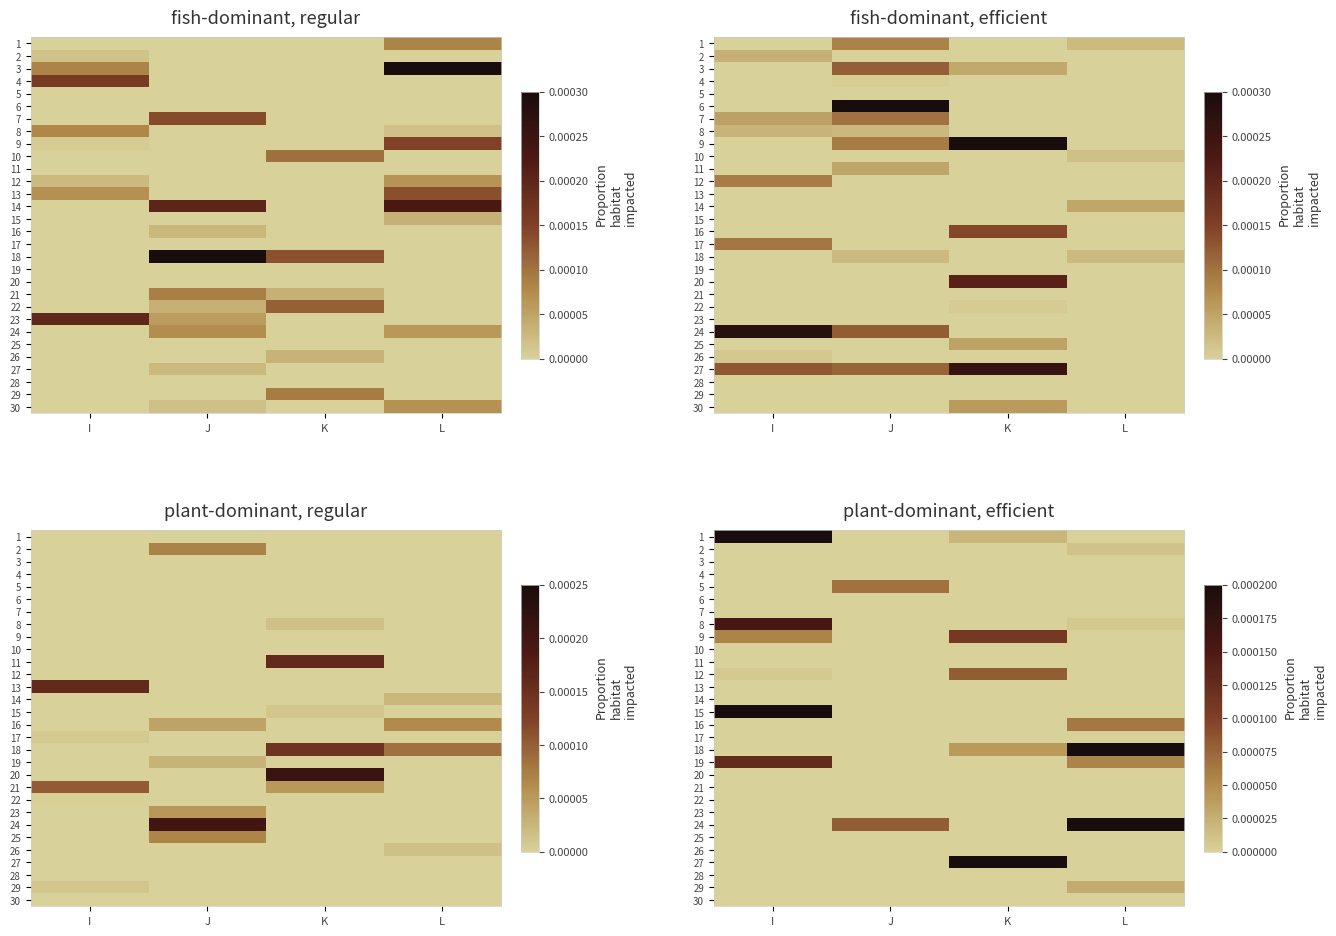

At which category is the sum across all series the highest?

I